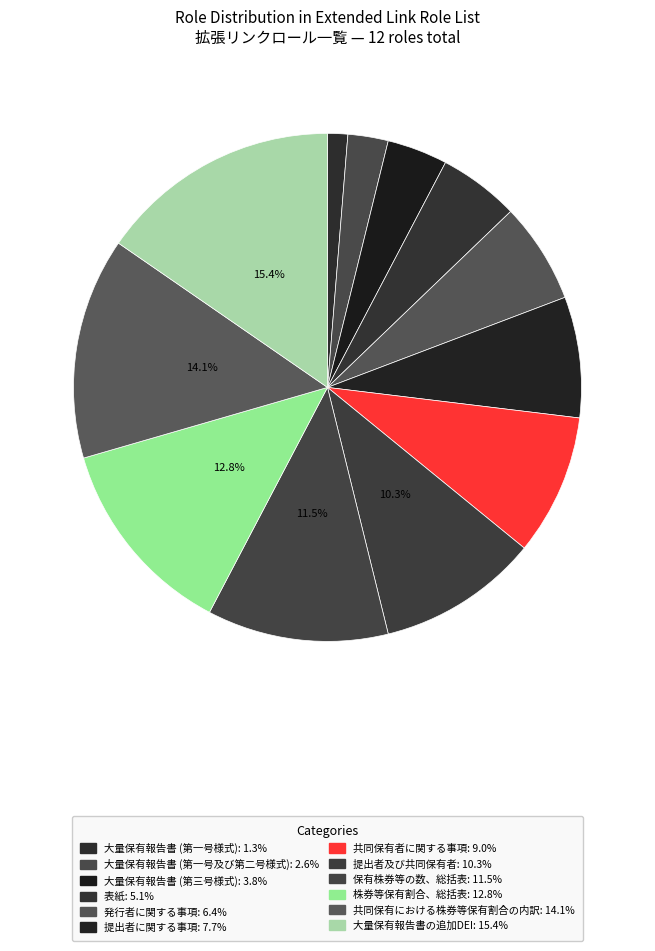

To the nearest percent, what portion does 株券等保有割合、総括表 represent?

13%